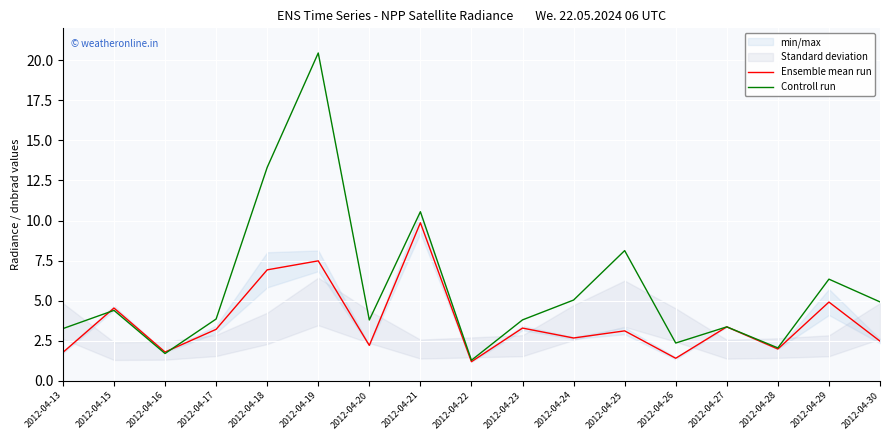

How many values in the Controll run series are below 3?

4